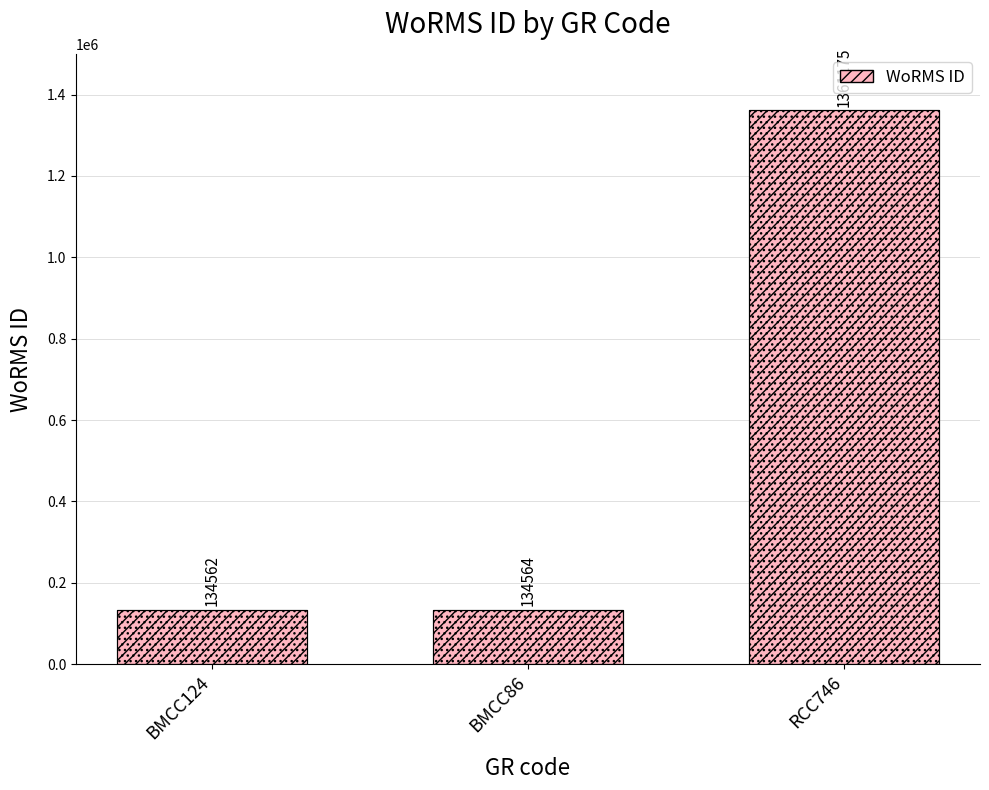

Which category has the highest value across all series?

RCC746